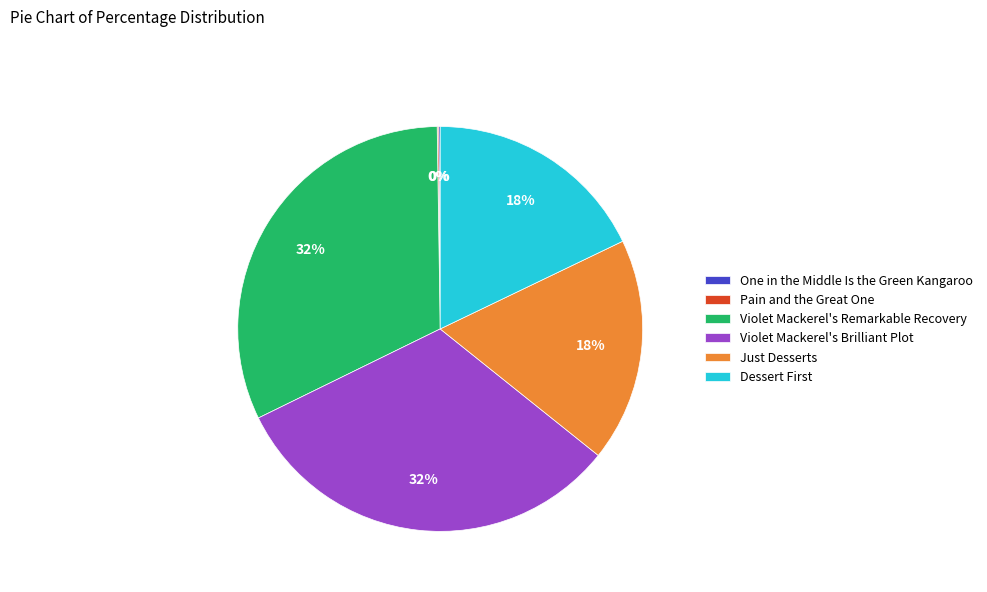

To the nearest percent, what is the average slice percentage?

17%